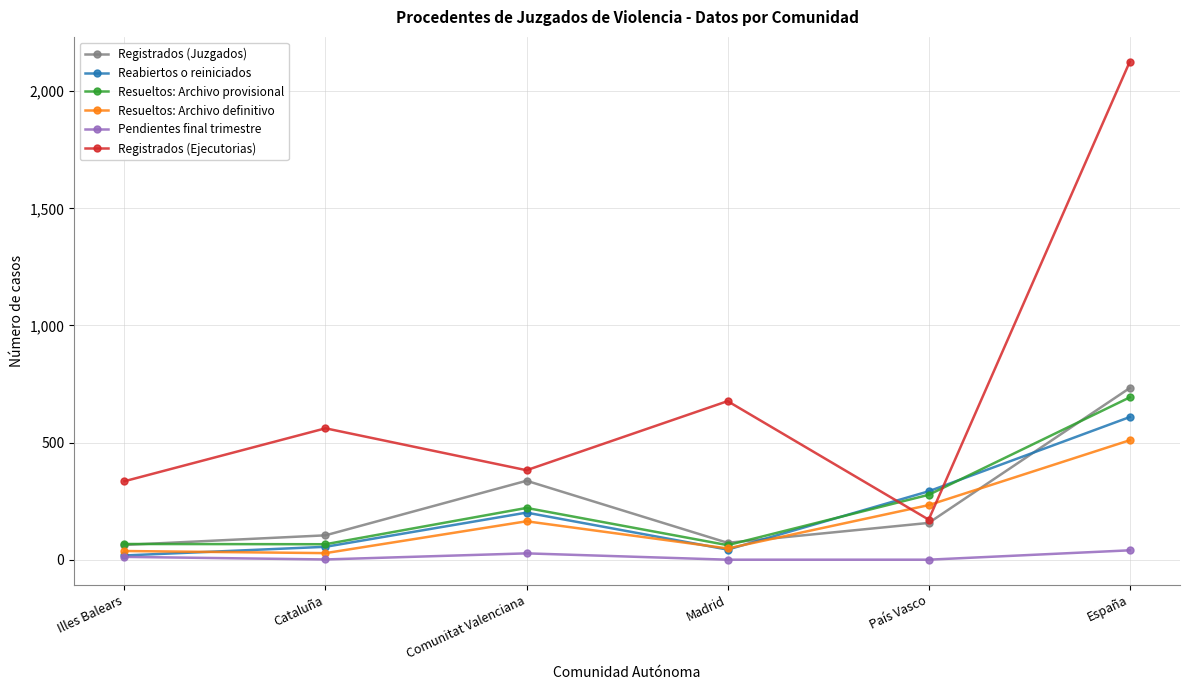

What is the difference between the highest and lowest values at País Vasco?

292